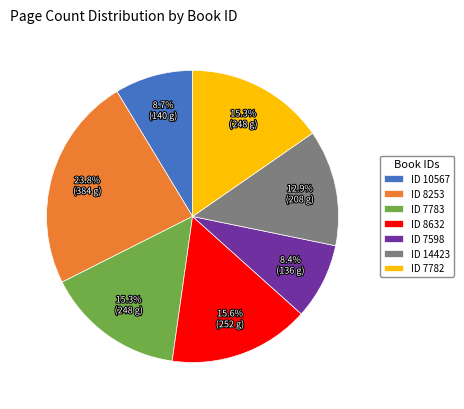

Approximately how many times larger is the value at ID 8253 compared to ID 8632?

1.5